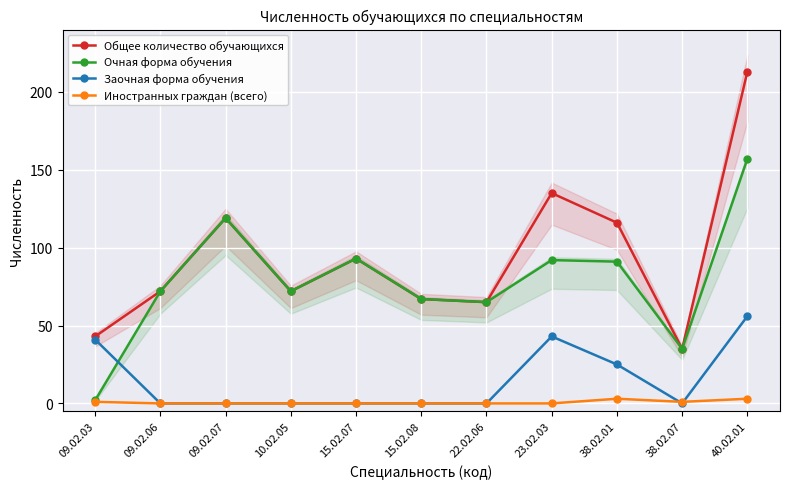

At which category does Общее количество обучающихся reach its first local valley?

10.02.05